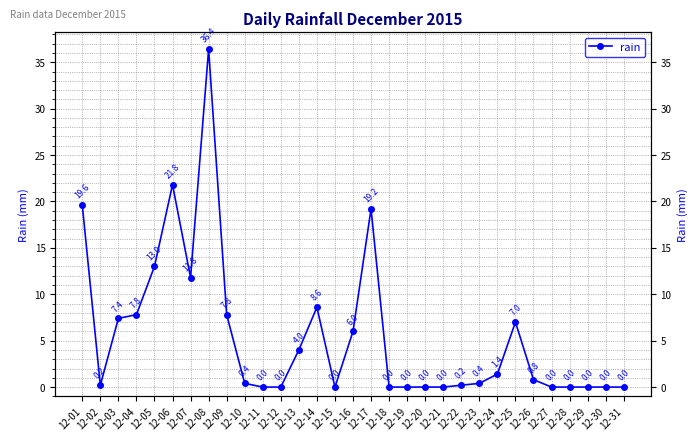

How many lines are shown in the chart?

1